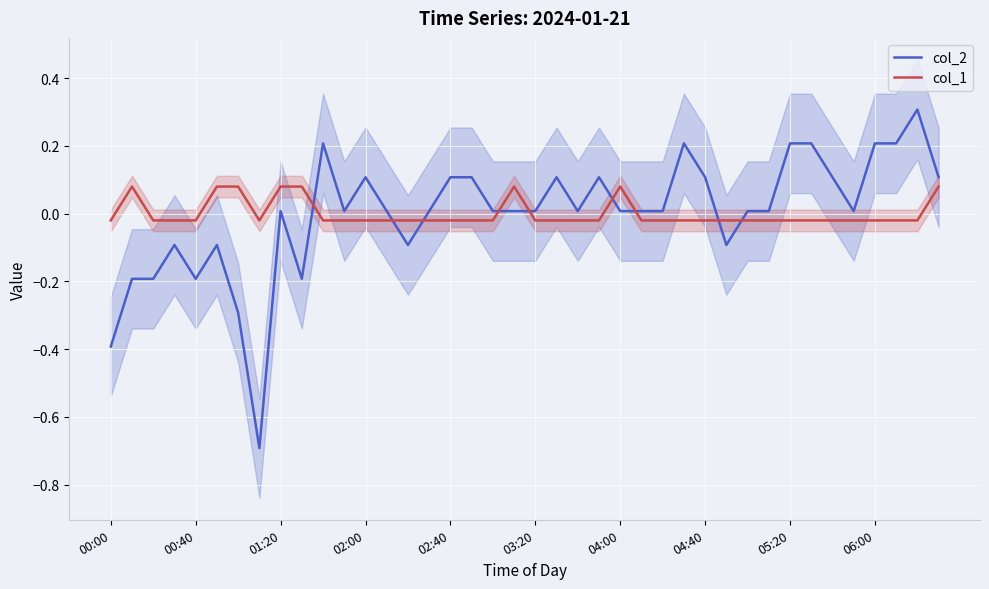

Rank the series at 10 from highest to lowest value.

col_2, col_1